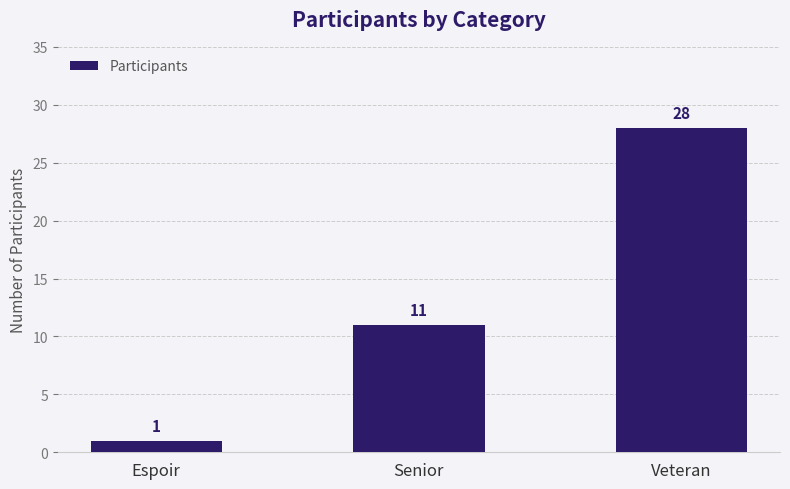

What is the label of the 2nd bar from the right?

Senior